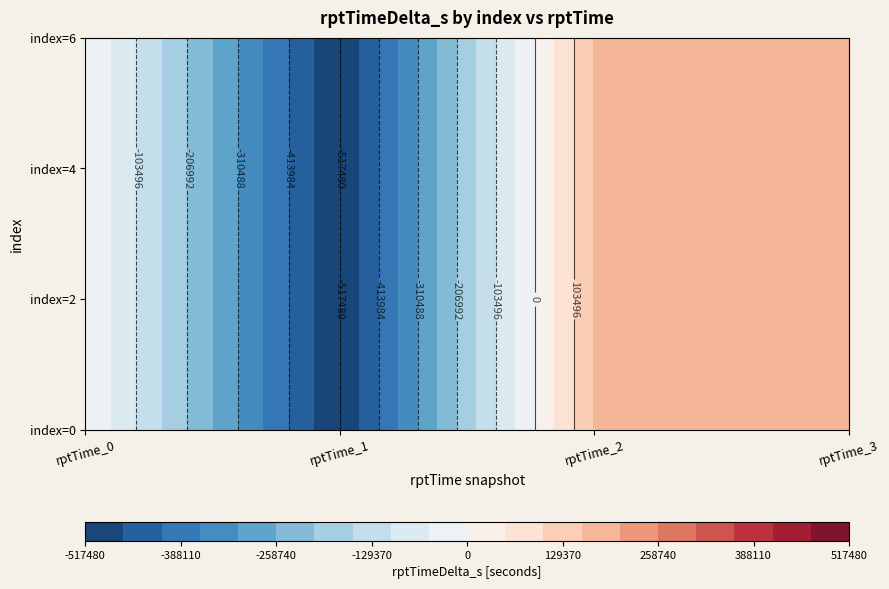

True or false: 4 has a value of 158405 at 2.

True